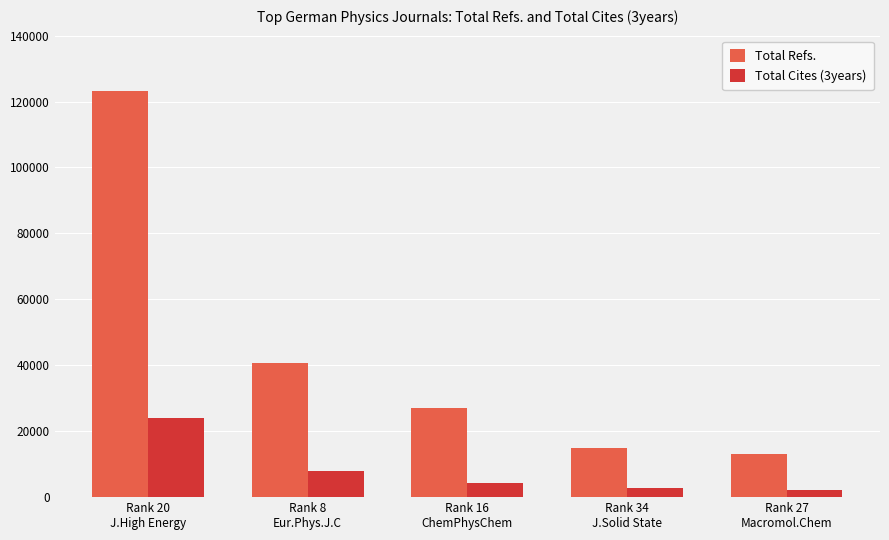

Where is Total Refs. nearest to the value 68131?

Rank 8
Eur.Phys.J.C